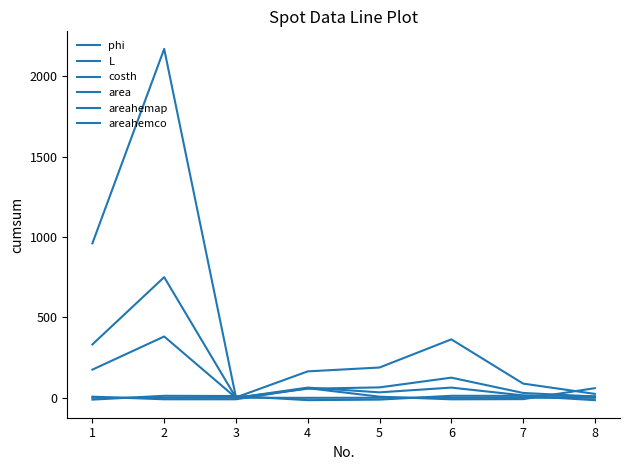

List the labels in order of L value, smallest first.

6, 3, 2, 7, 5, 1, 8, 4